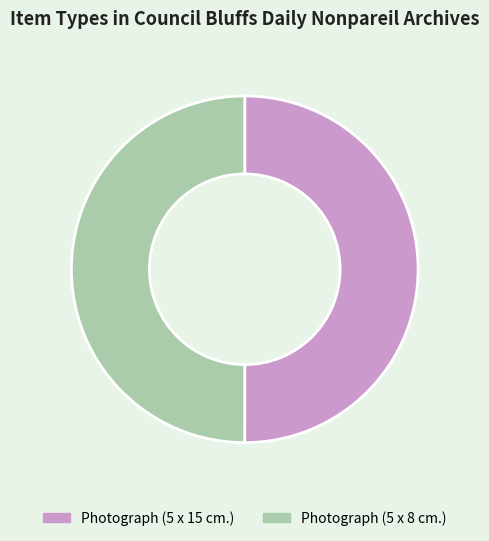

Do Photograph (5 x 8 cm.) and Photograph (5 x 15 cm.) together represent more than half of the pie?

Yes